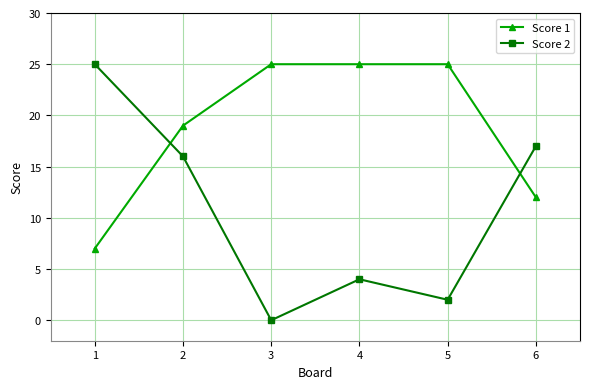

What is the difference between the maximum and minimum values in the Score 1 series?

18